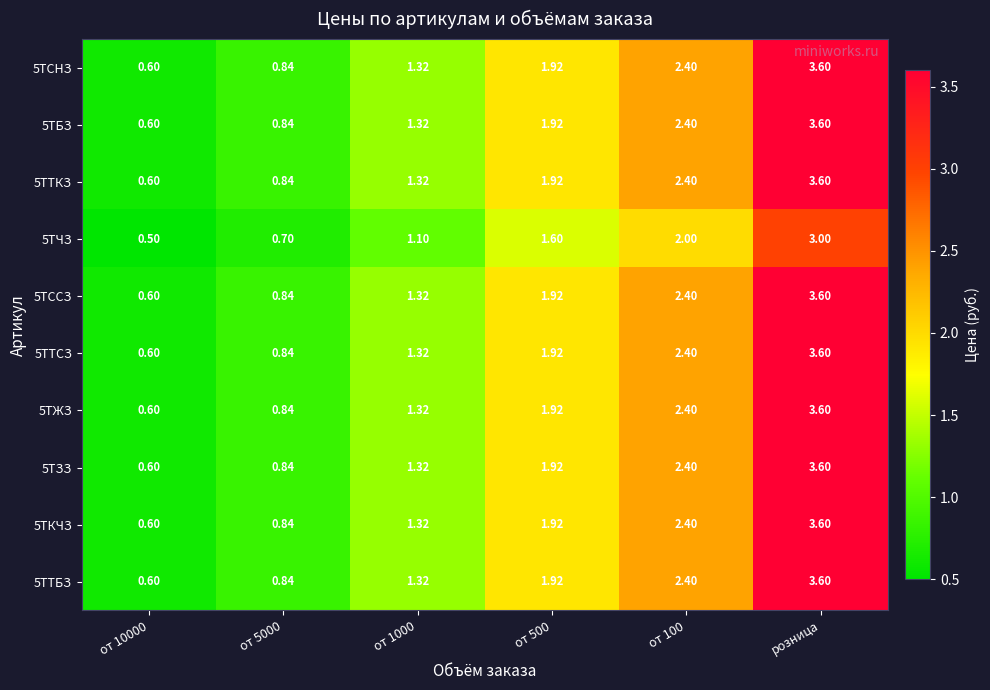

At which category is the sum across all series the highest?

розница